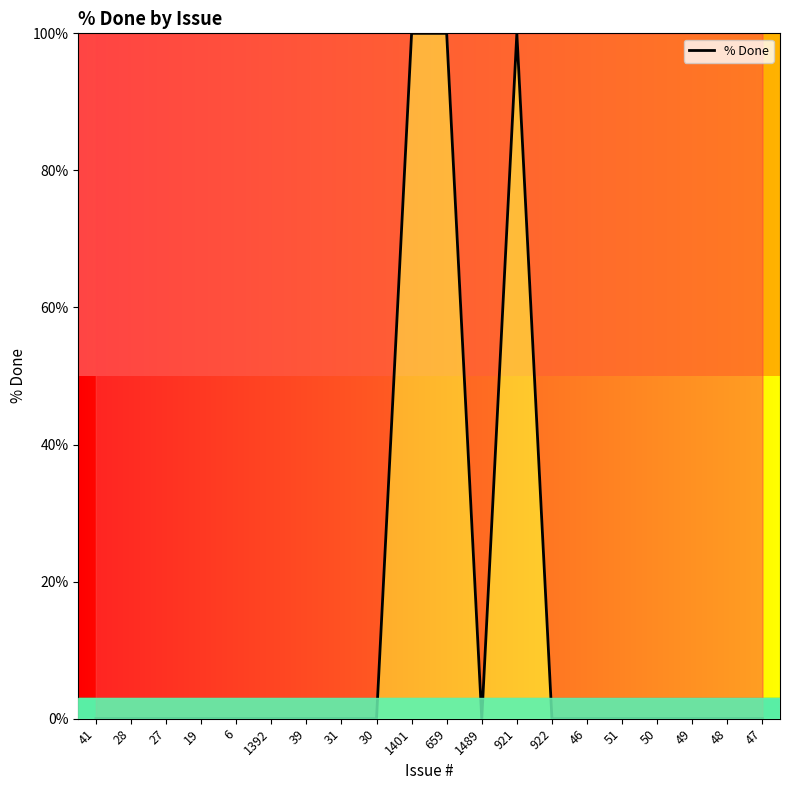

What is the difference between the maximum and minimum values?

100